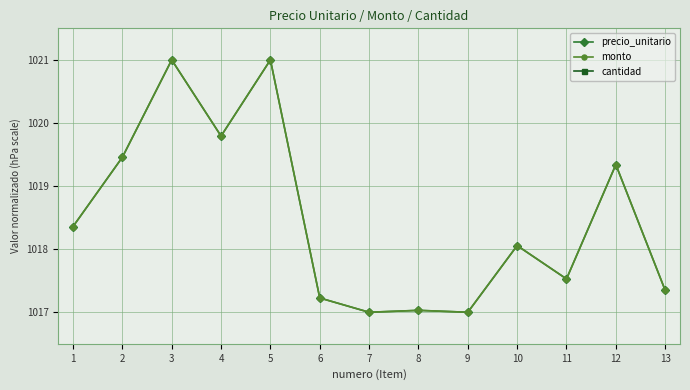

Which series has the largest total across all categories?

precio_unitario